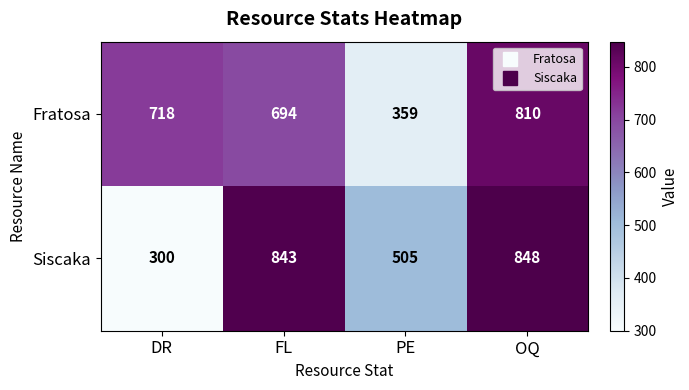

What is the sum of the Siscaka values at FL and DR?

1143